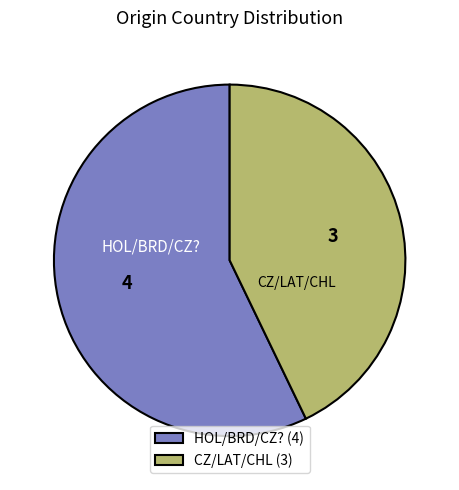

How many segments does this pie chart have?

2